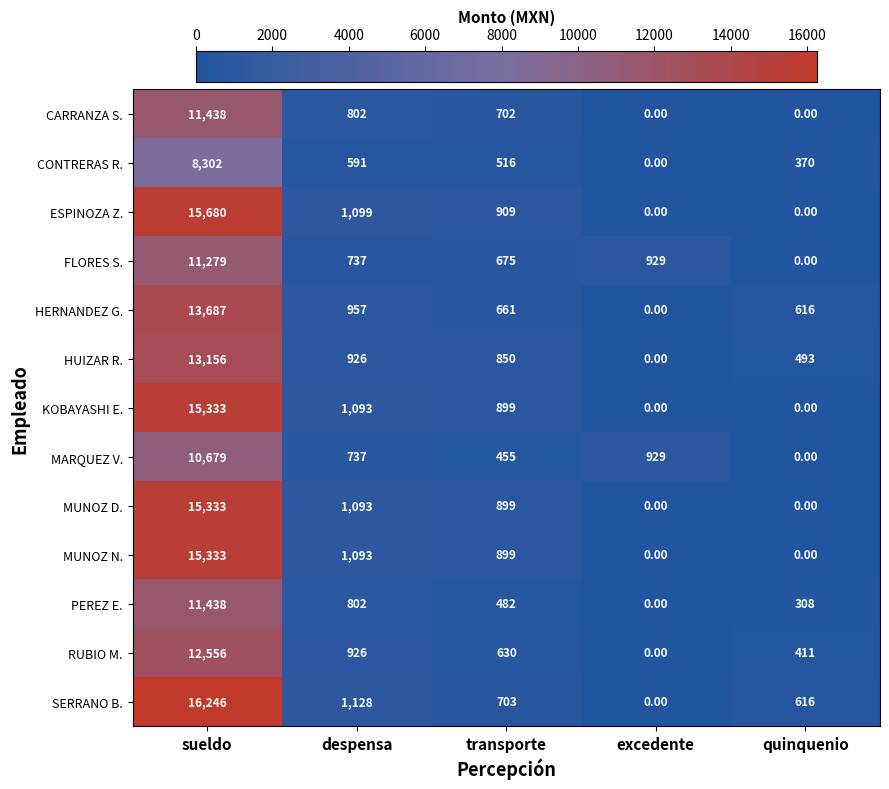

At which label does MUNOZ N. reach its peak?

sueldo